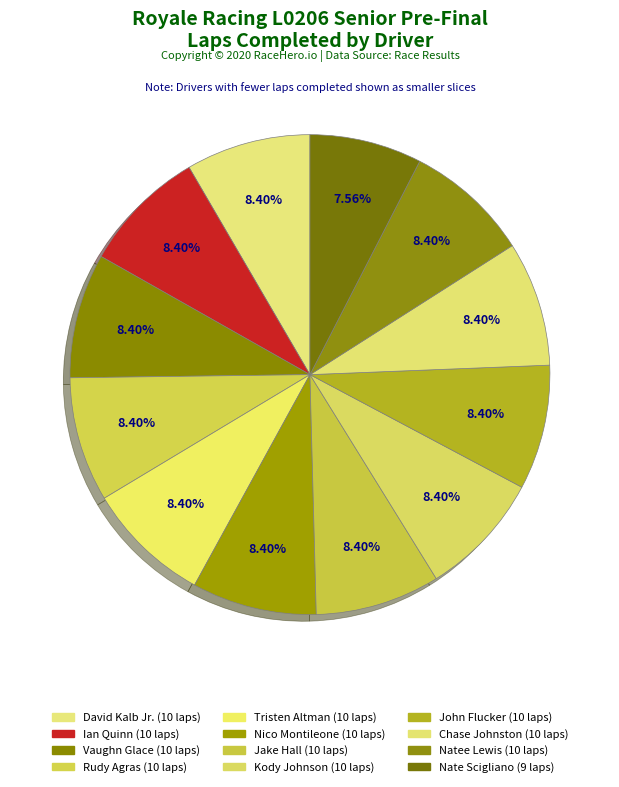

Is it true that Rudy Agras is 8% of the pie?

True